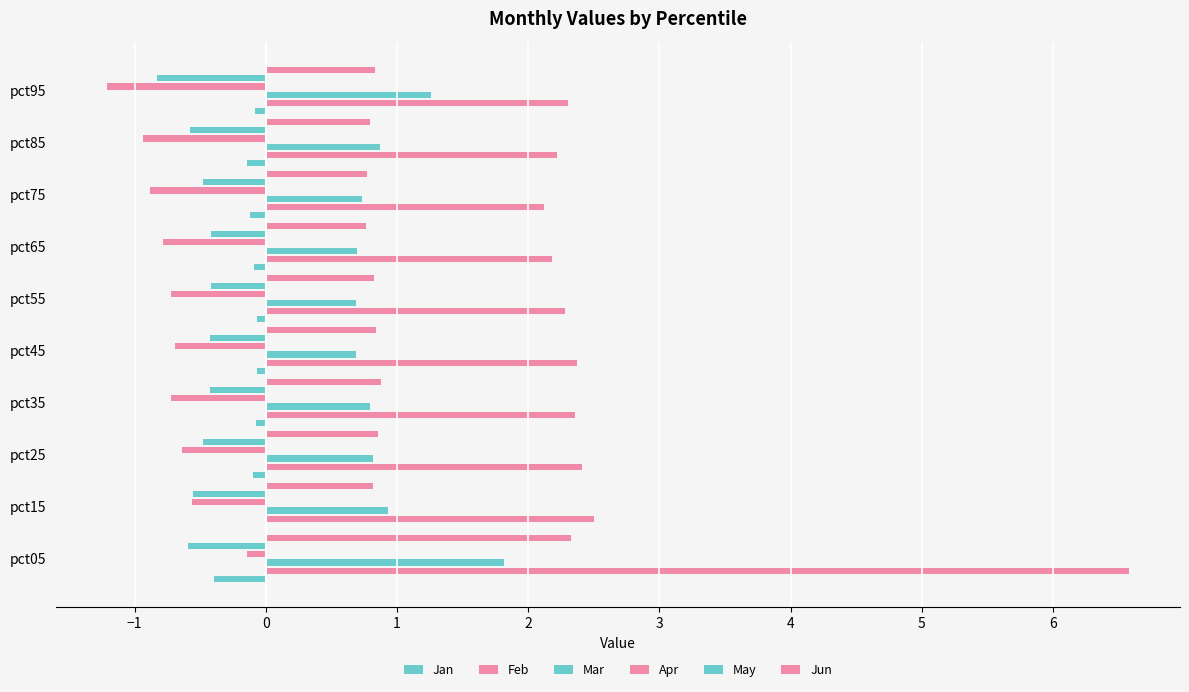

The value of Jan at pct95 is -0.1. True or false?

True